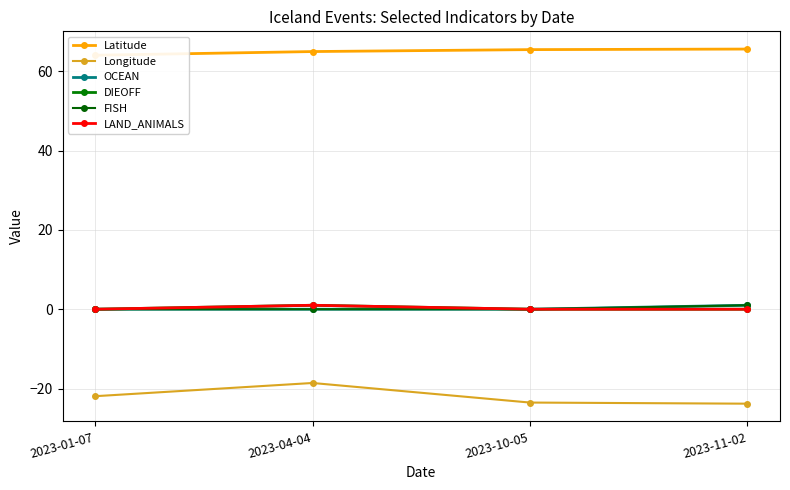

At which category is the sum across all series the highest?

2023-04-04